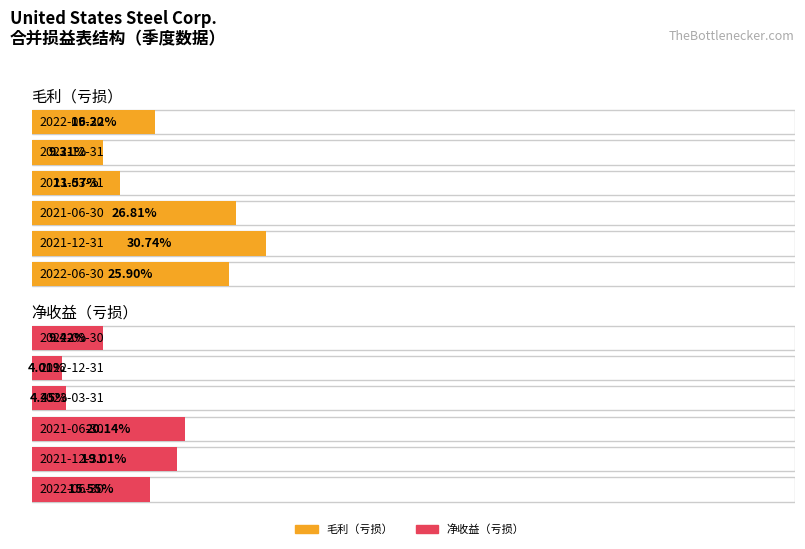

Count the 净收益（亏损） values in the range 0 to 1.

6